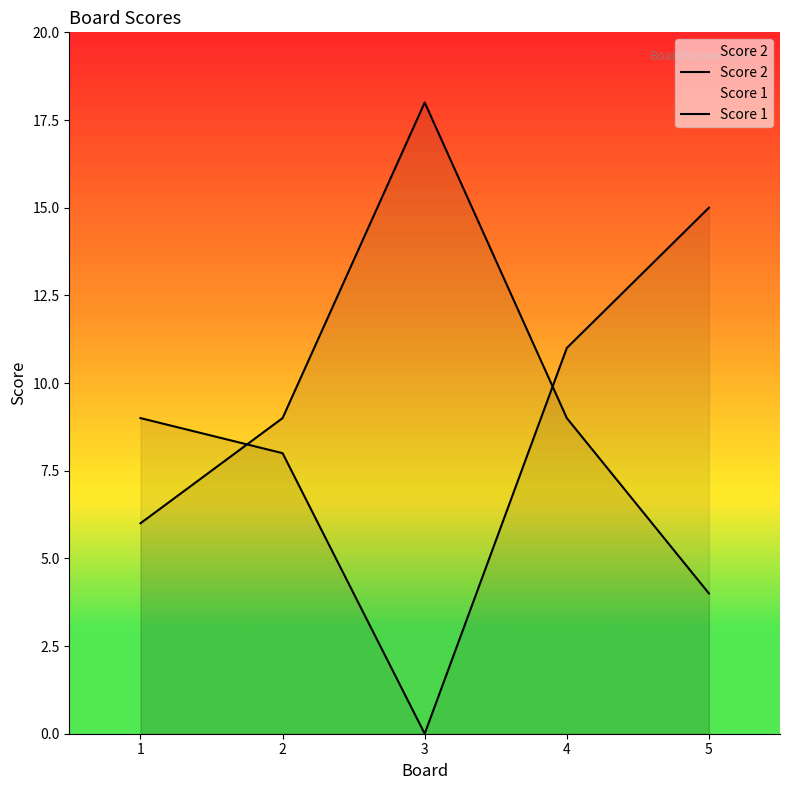

What are all the series names shown in the legend?

Score 2, Score 1